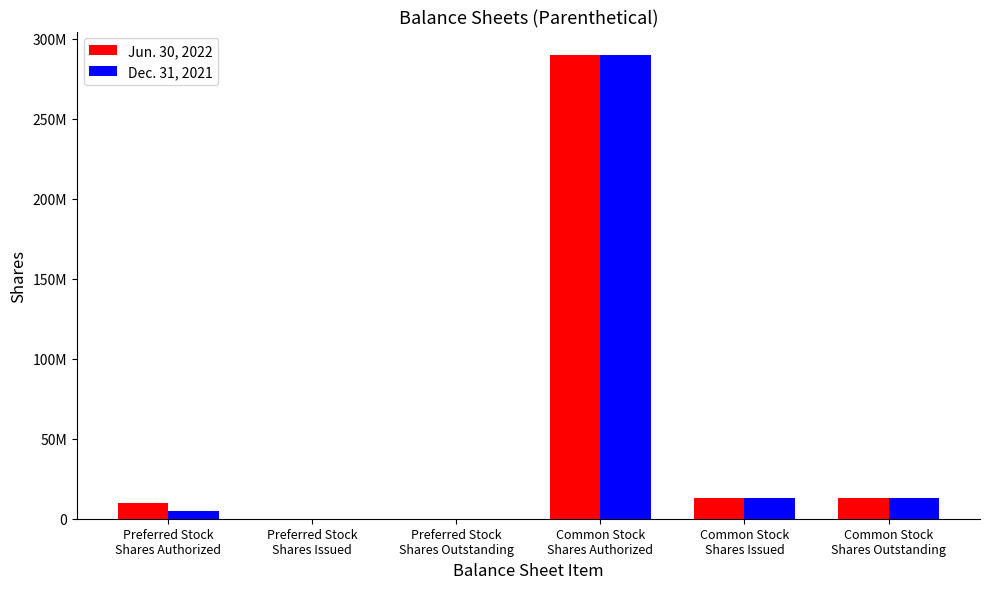

What is the label of the 1st bar from the right?

Common Stock
Shares Outstanding